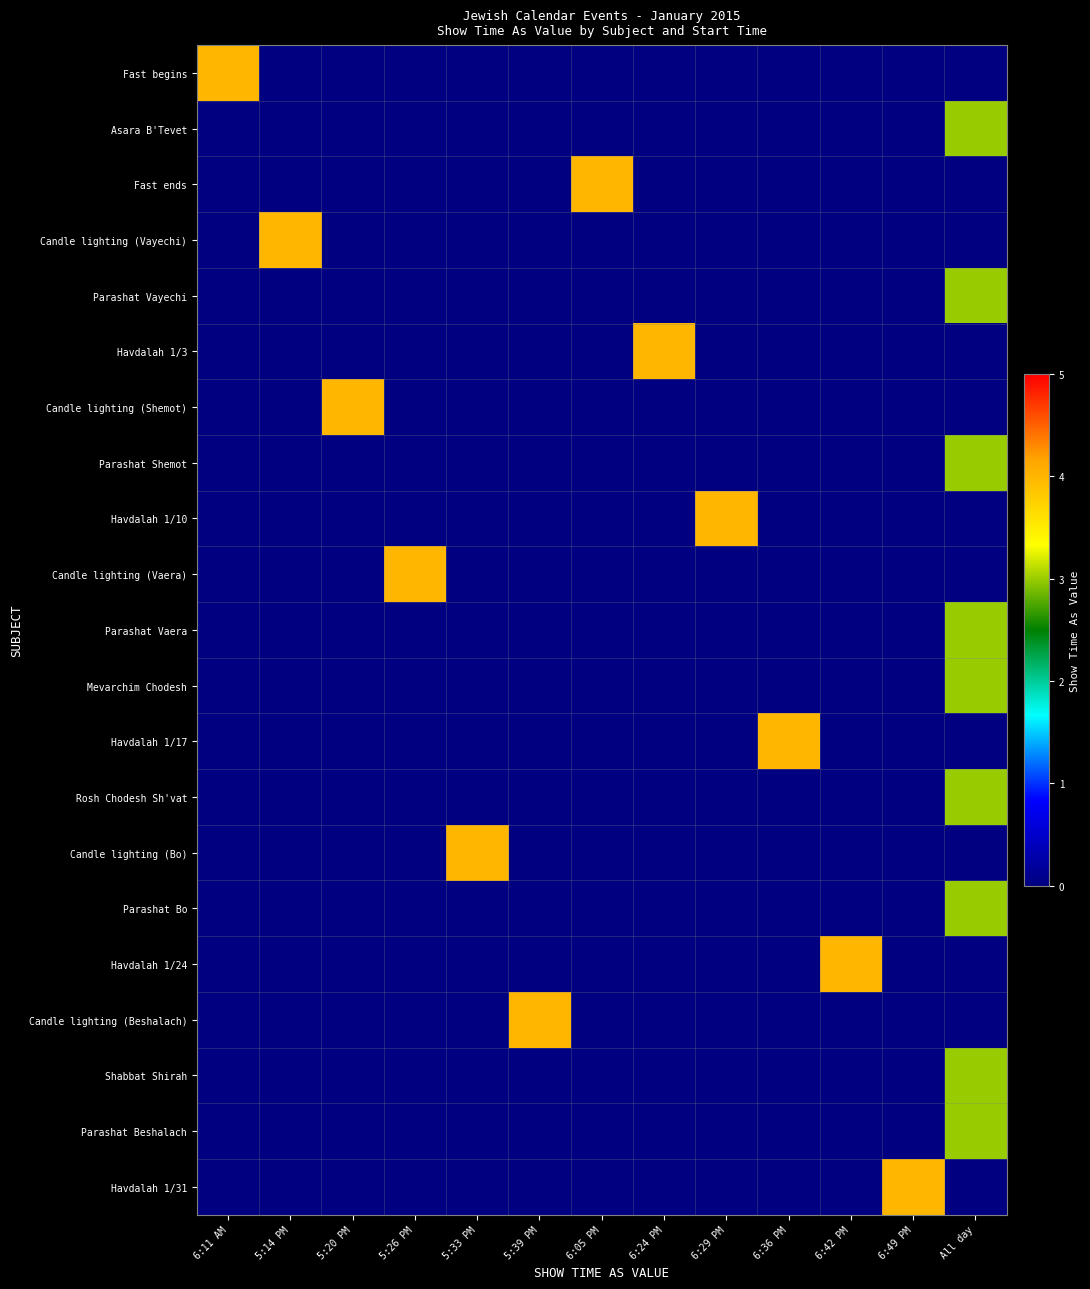

Is the value of Fast ends at 6:29 PM greater than the value of Parashat Vaera at 6:05 PM?

No